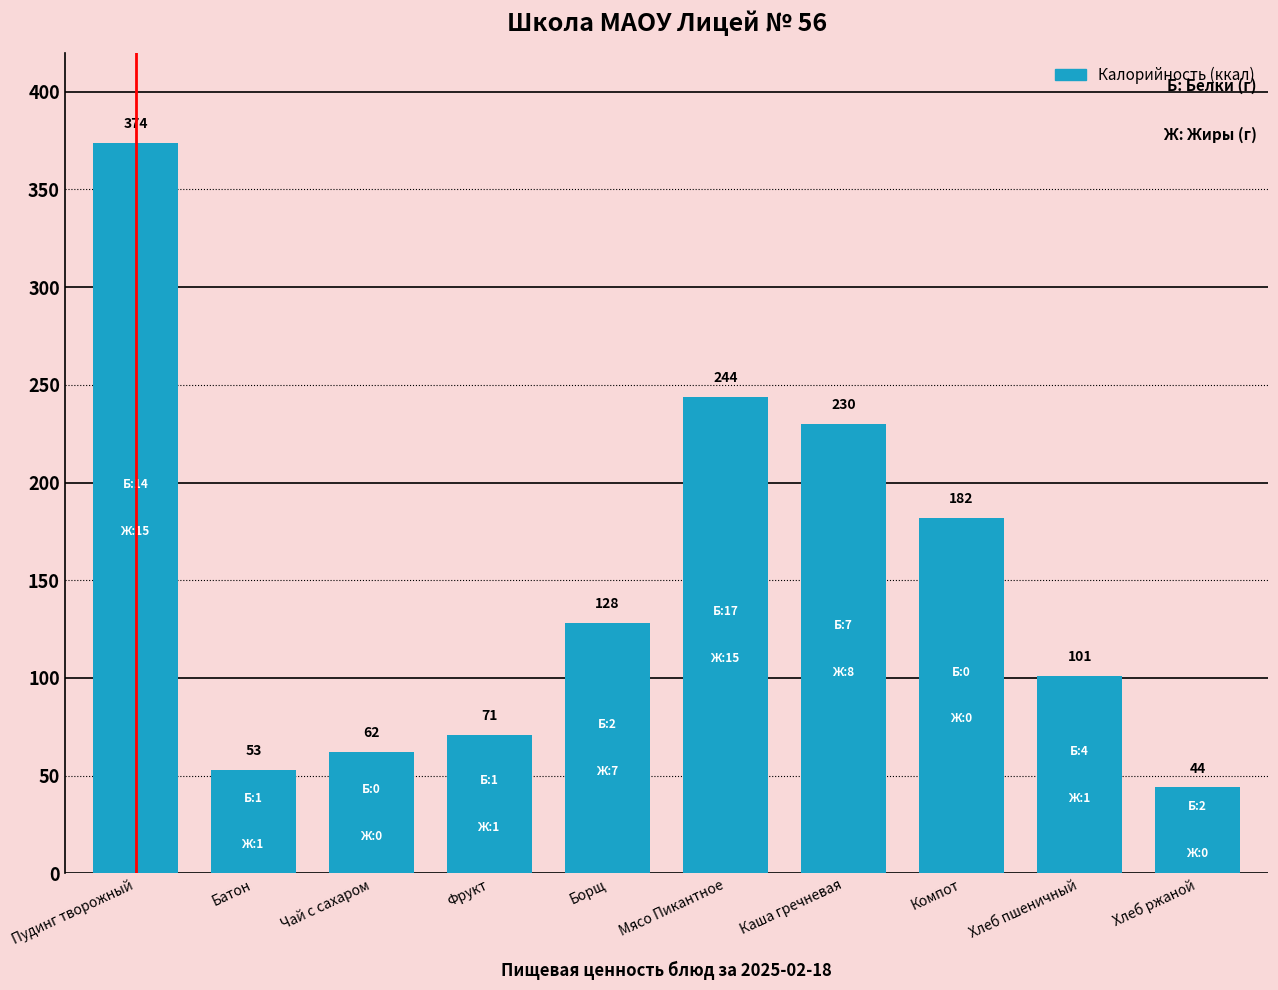

Does the chart contain any negative values?

No